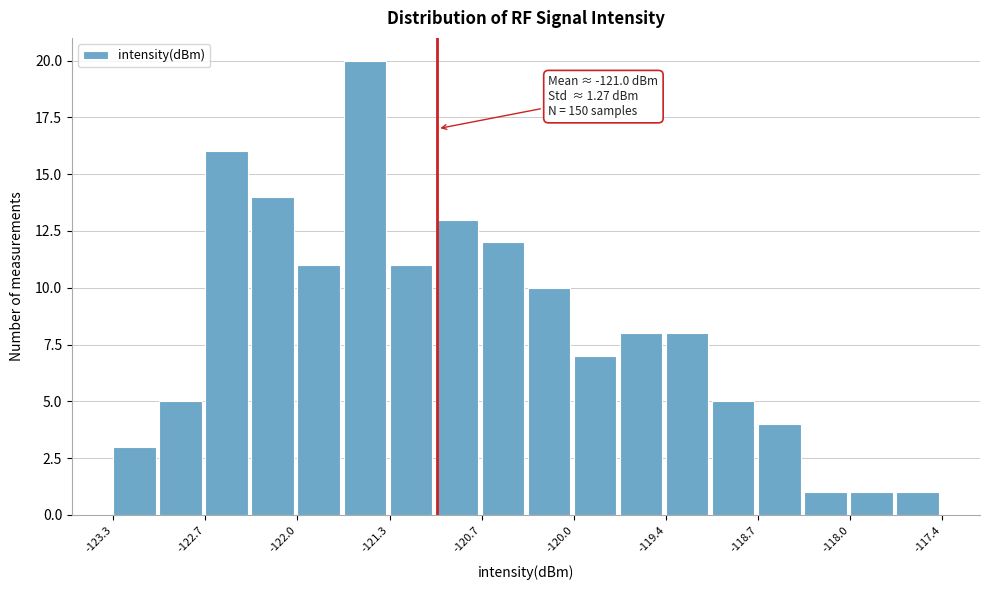

Read against the x-axis, roughly where is the centre of the tallest bar?

-121.5